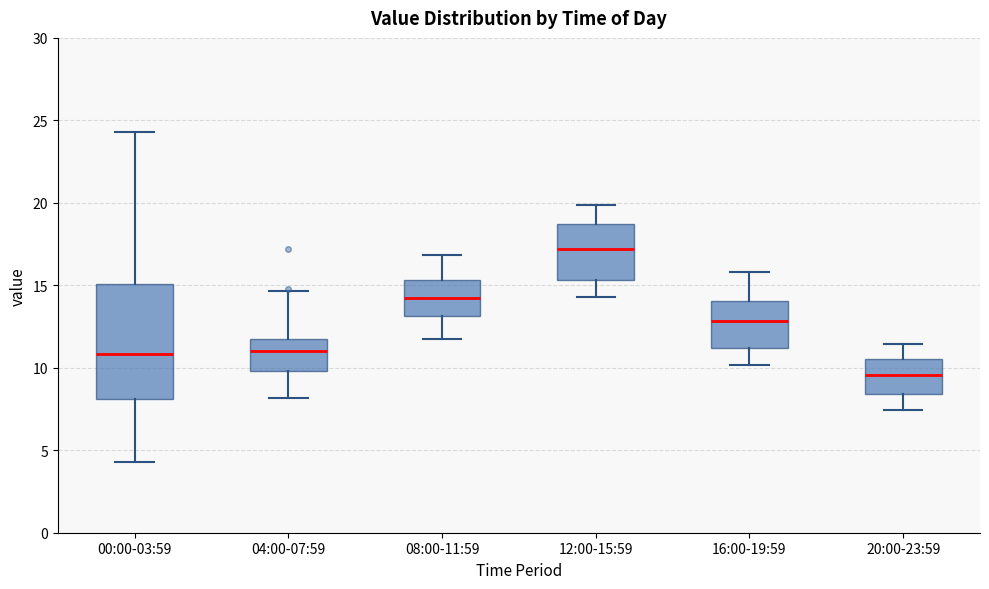

Which box has the highest median line?

12:00-15:59